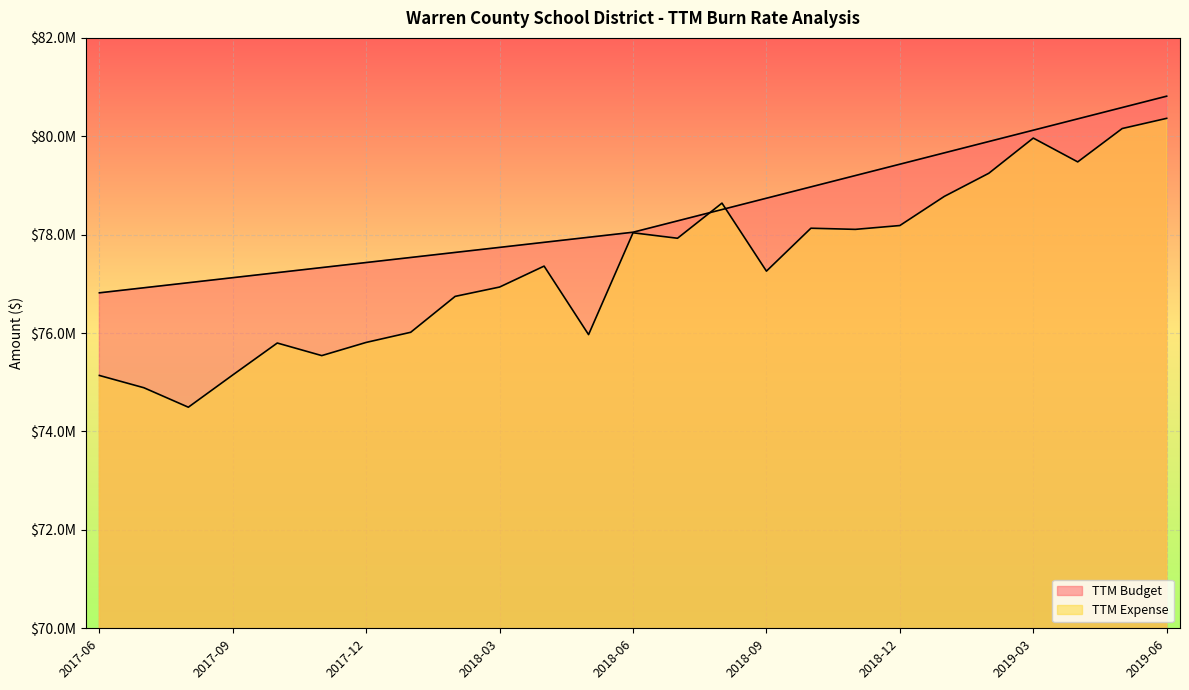

Which category has the lowest value across all series?

2017-08